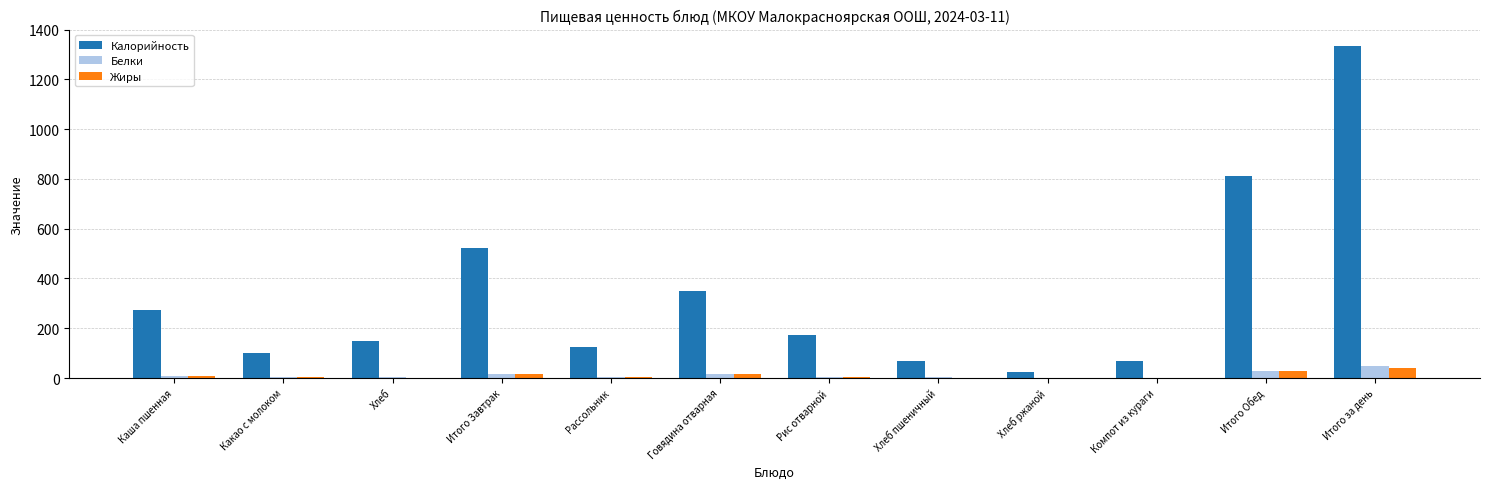

Where does the Белки series first go above 5?

Каша пшенная